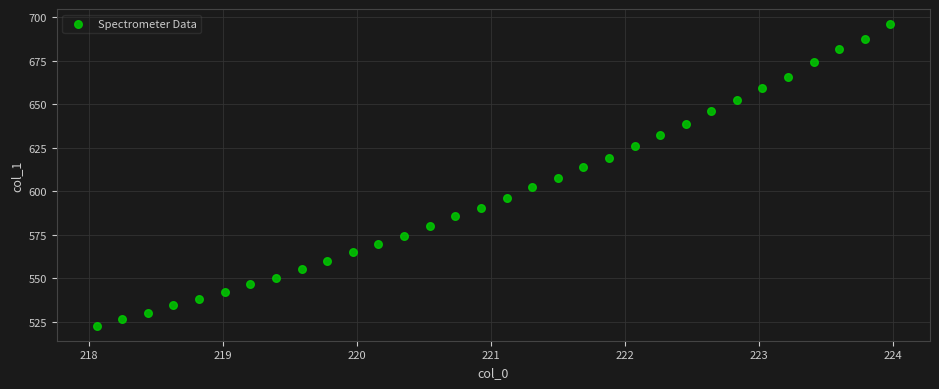

What is the range of Y values (max minus min)?

173.4